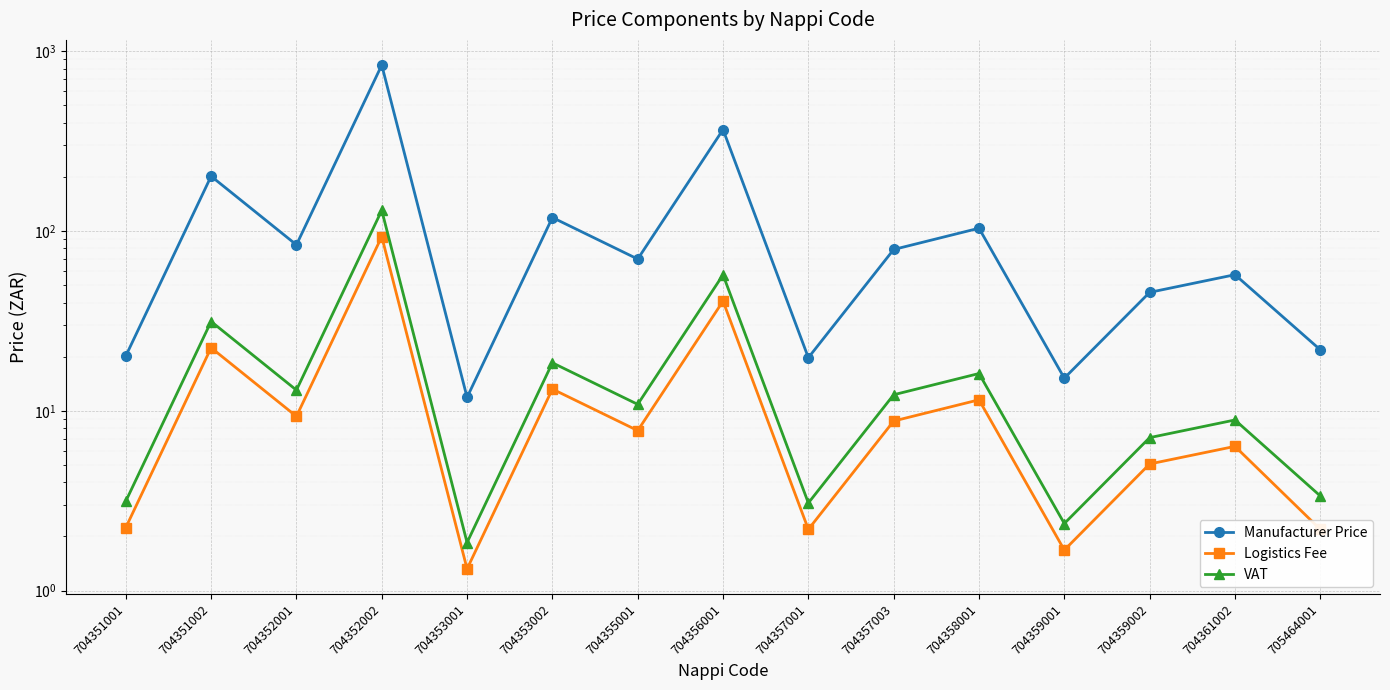

True or false: Logistics Fee has more than 2 interior local peaks.

True